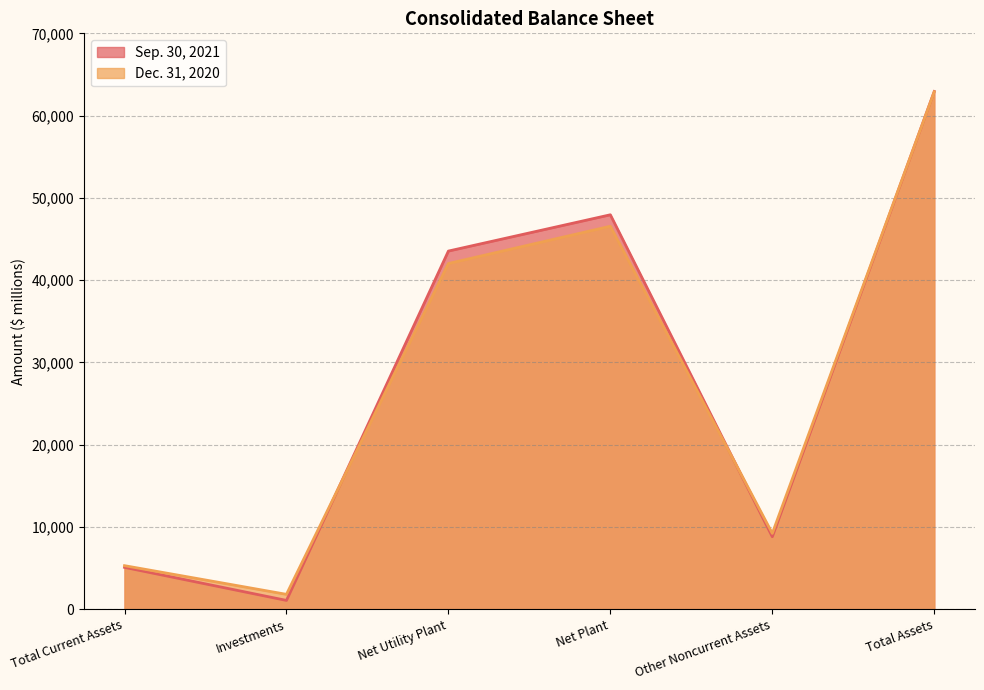

Reading left to right, what are all the values shown in this chart?

Sep. 30, 2021: Total Current Assets=5096	Investments=1078	Net Utility Plant=43536	Net Plant=47947	Other Noncurrent Assets=8817	Total Assets=62938
Dec. 31, 2020: Total Current Assets=5301	Investments=1816	Net Utility Plant=42024	Net Plant=46555	Other Noncurrent Assets=9223	Total Assets=62895